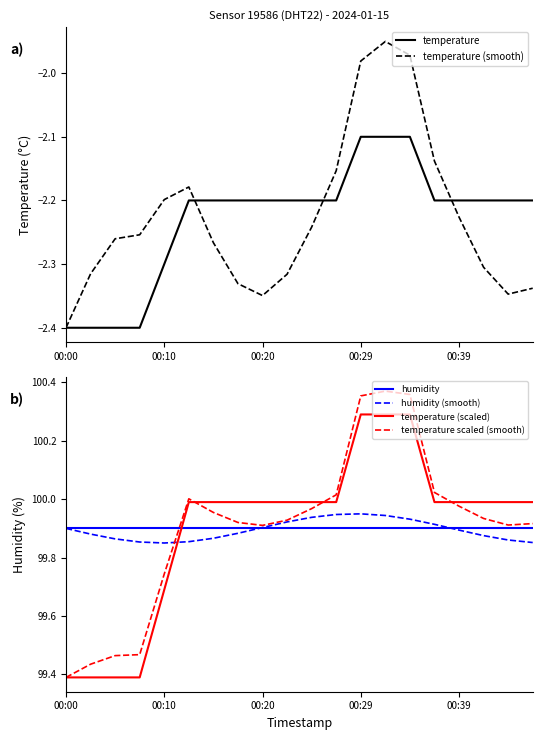

True or false: temperature (smooth) has a value of -3.4 at 5.

False